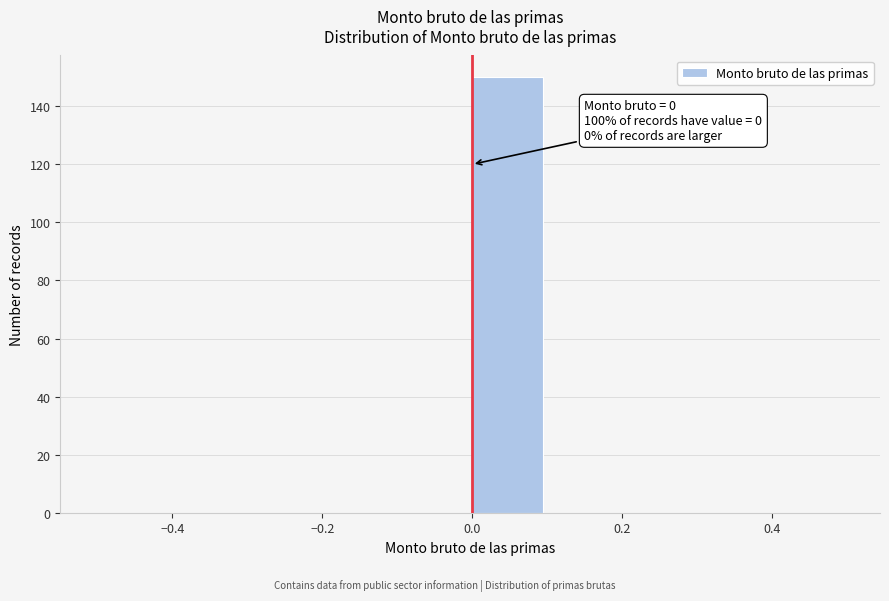

Which range on the x-axis has the tallest bar?

0.0 to 0.1